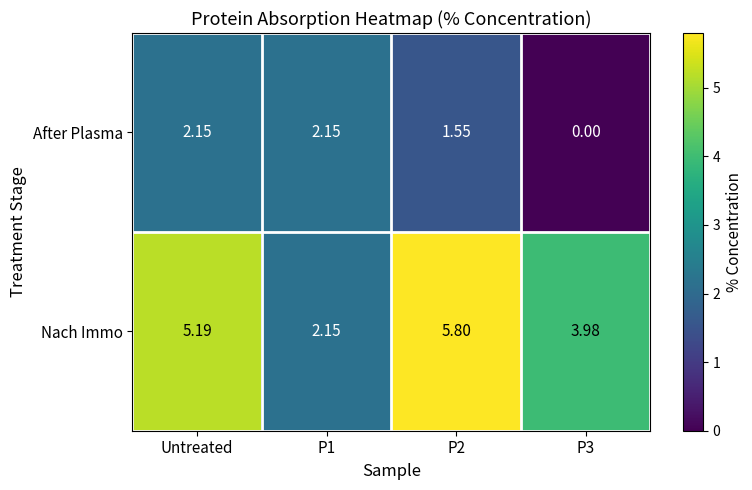

List the series in order of their overall mean, lowest first.

After Plasma, Nach Immo